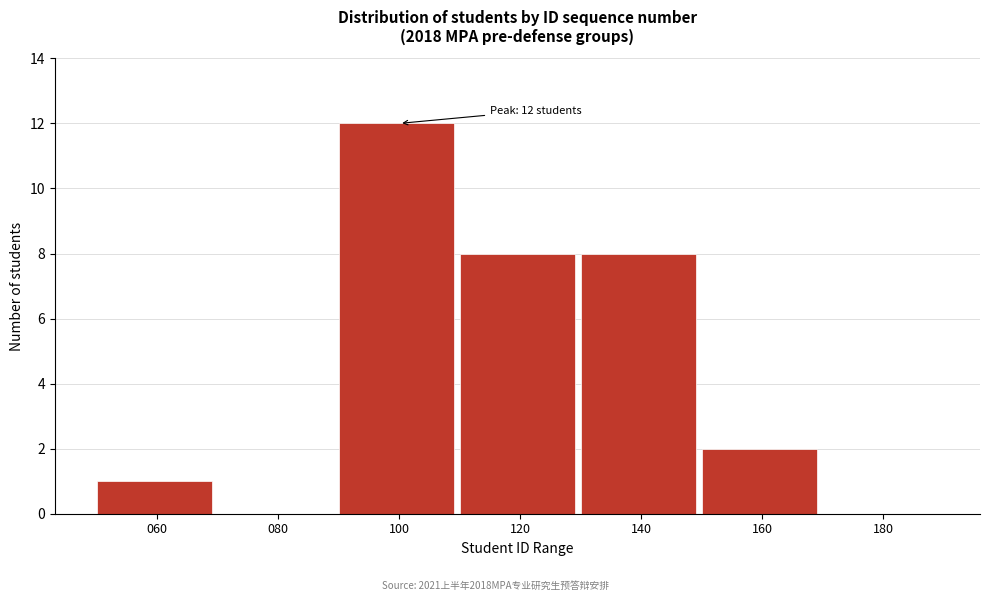

Reading right to left, list all the values displayed in this chart.

180=0	160=2	140=8	120=8	100=12	080=0	060=1